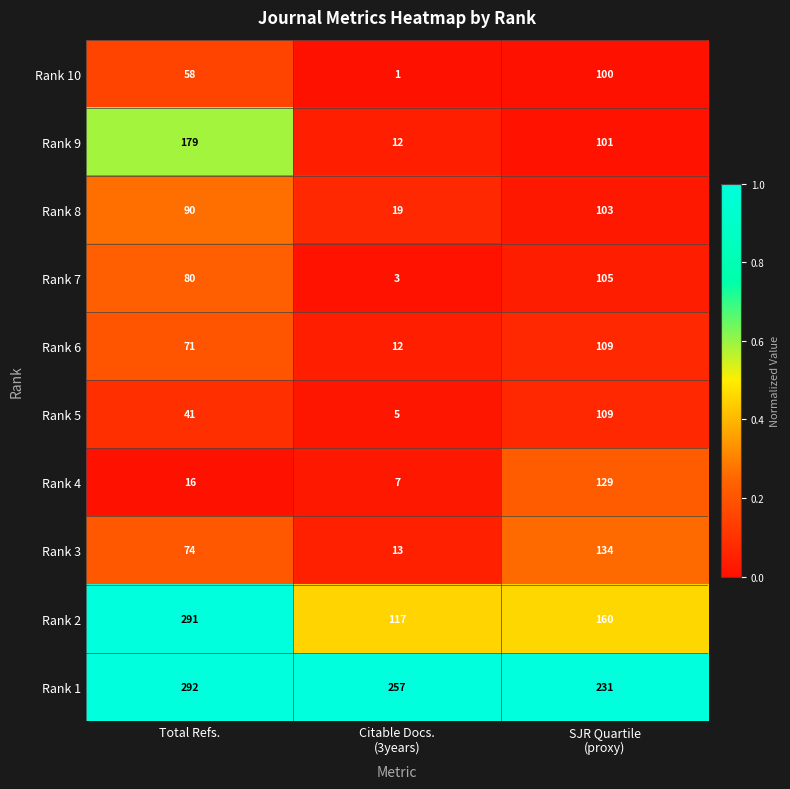

The value of Rank 5 at Total Refs. is 16. True or false?

False